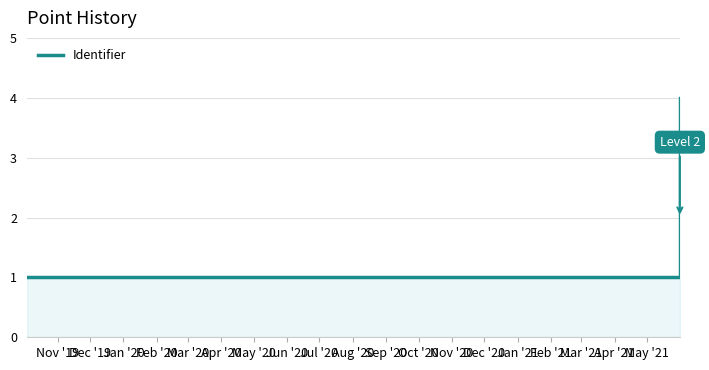

What position from the left is Feb '20?

4